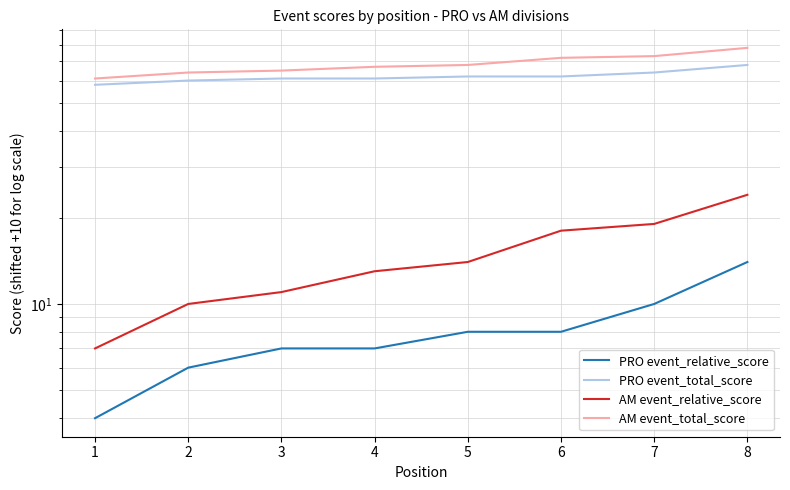

List the series in order of their peak value, highest first.

AM event_total_score, PRO event_total_score, AM event_relative_score, PRO event_relative_score